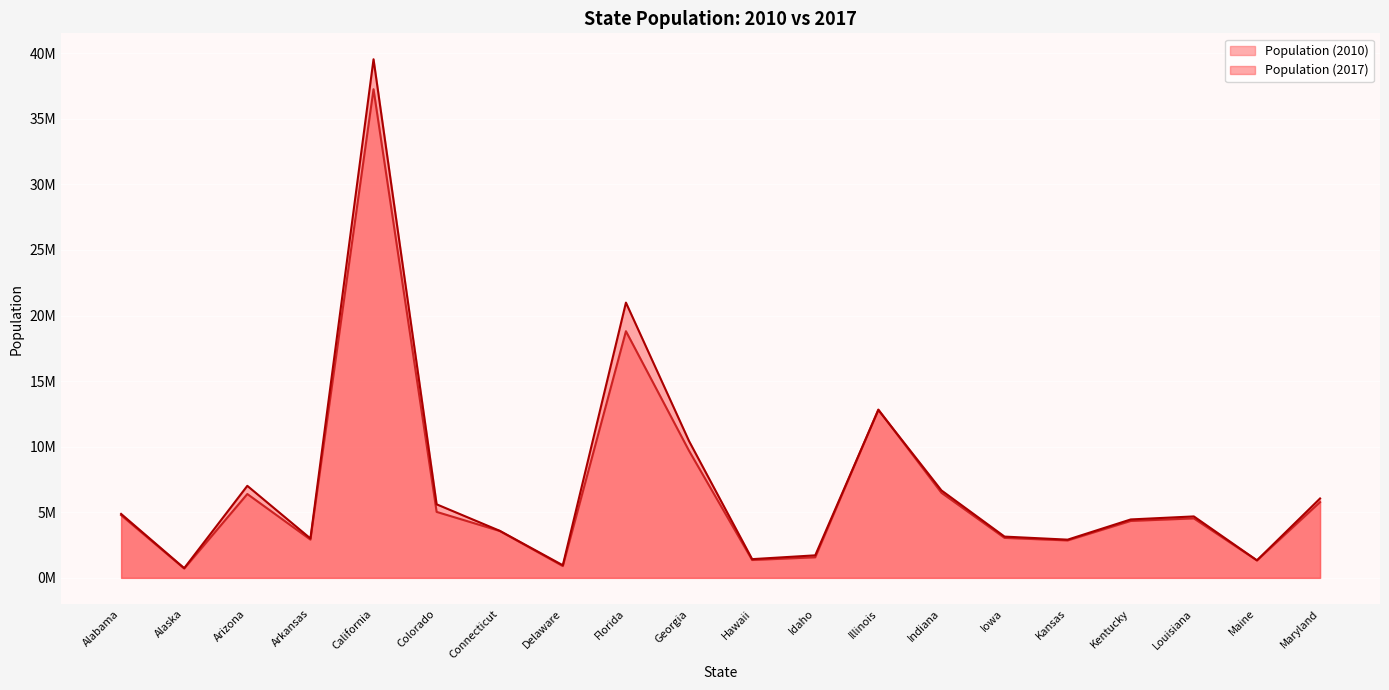

Is the value of Population (2017) at Colorado greater than the value of Population (2010) at Delaware?

Yes